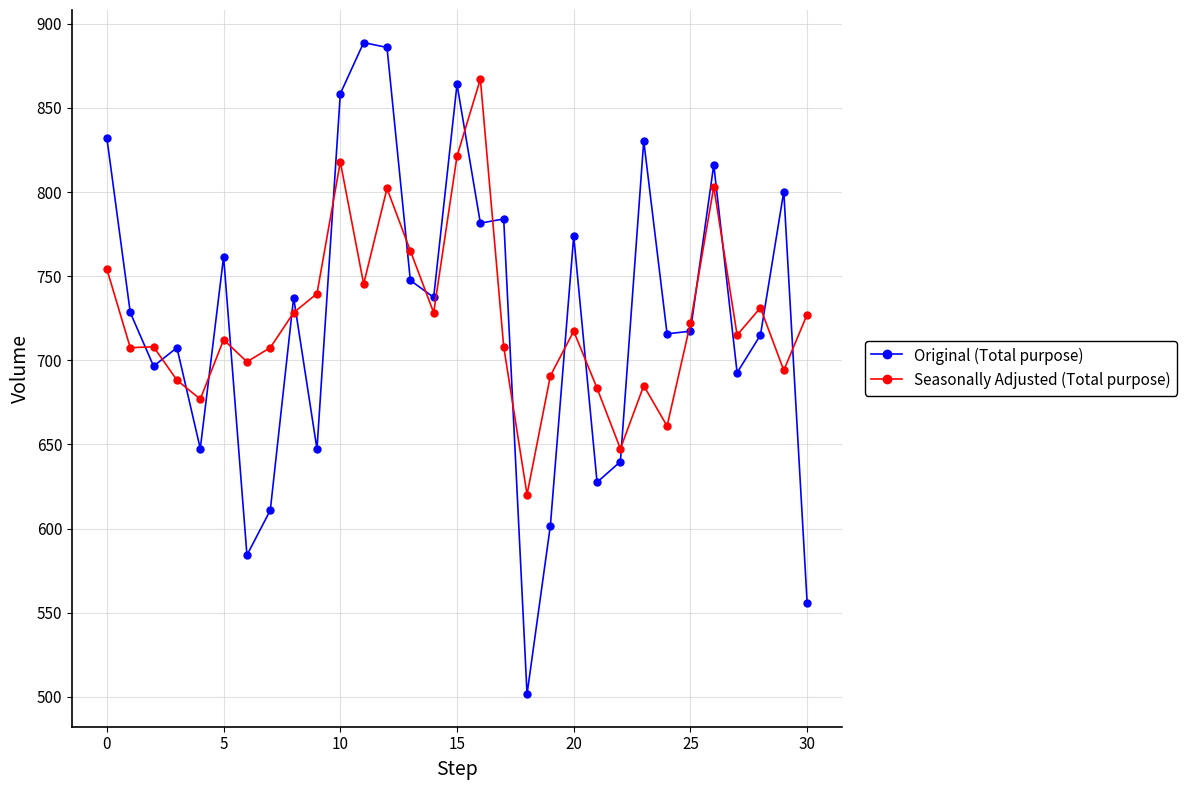

What is the value of the Seasonally Adjusted (Total purpose) point at the 3rd from the left?

708.0